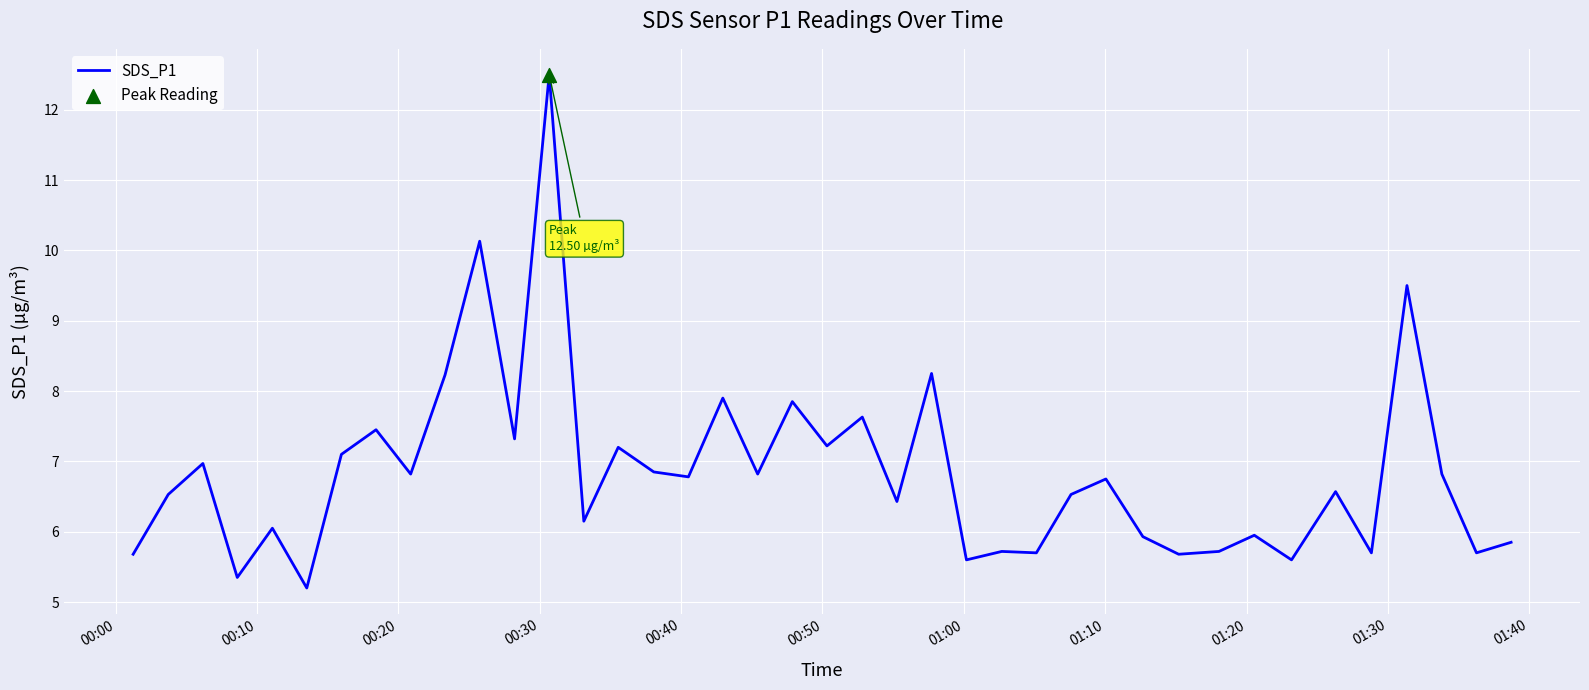

What is the smallest value displayed?

5.2